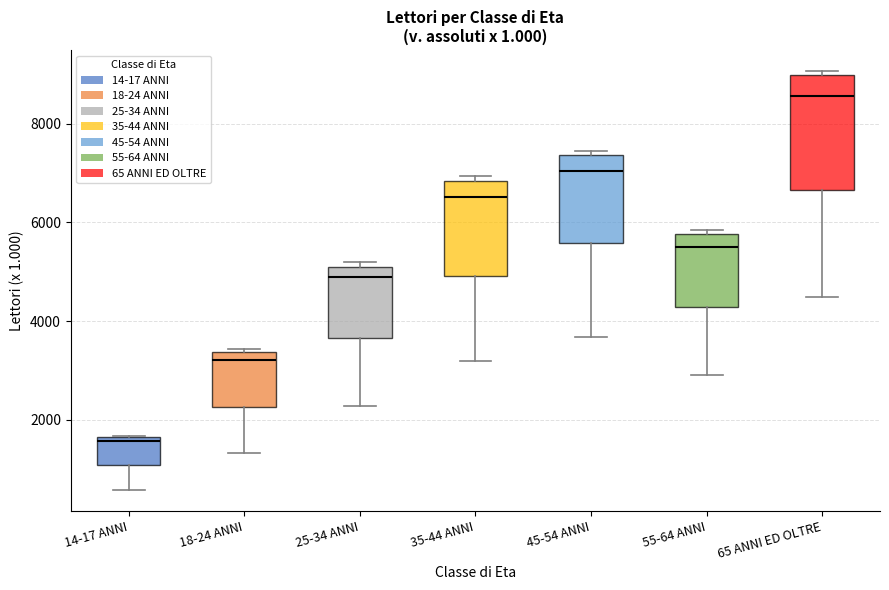

Reading left to right, transcribe this box plot: for each box, give where its median line is, the range the box spans, and where its two whiskers end, as read against the y-axis. The values are not printed on the chart, so give them approximately, as read against the axis.

14-17 ANNI: median 1600 (just below the box's upper edge), box 1000 to 1600, whiskers 600 to 1600
18-24 ANNI: median 3200, box 2200 to 3400, whiskers 1400 to 3400
25-34 ANNI: median 4800, box 3600 to 5000, whiskers 2200 to 5200
35-44 ANNI: median 6600, box 5000 to 6800, whiskers 3200 to 7000
45-54 ANNI: median 7000, box 5600 to 7400, whiskers 3600 to 7400 (just above the box's upper edge)
55-64 ANNI: median 5600, box 4200 to 5800, whiskers 3000 to 5800 (just above the box's upper edge)
65 ANNI ED OLTRE: median 8600, box 6600 to 9000, whiskers 4400 to 9000 (just above the box's upper edge)